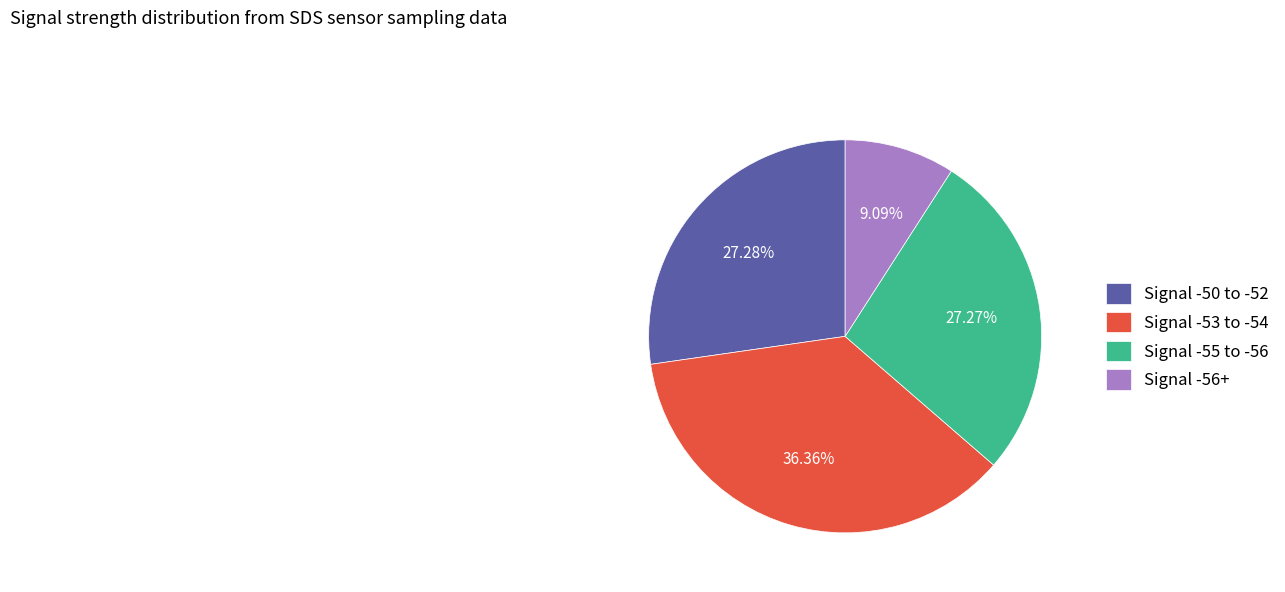

Approximately how many times larger is the value at Signal -53 to -54 compared to Signal -55 to -56?

1.3